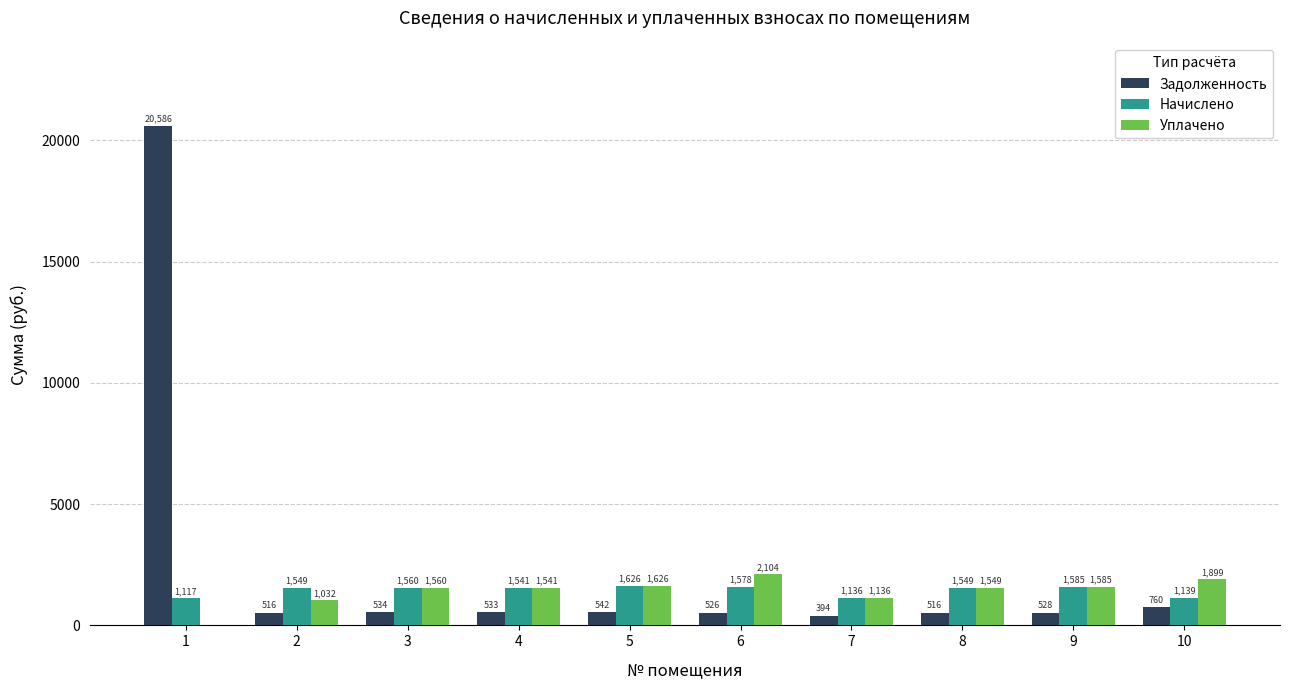

Which category has the highest value across all series?

1